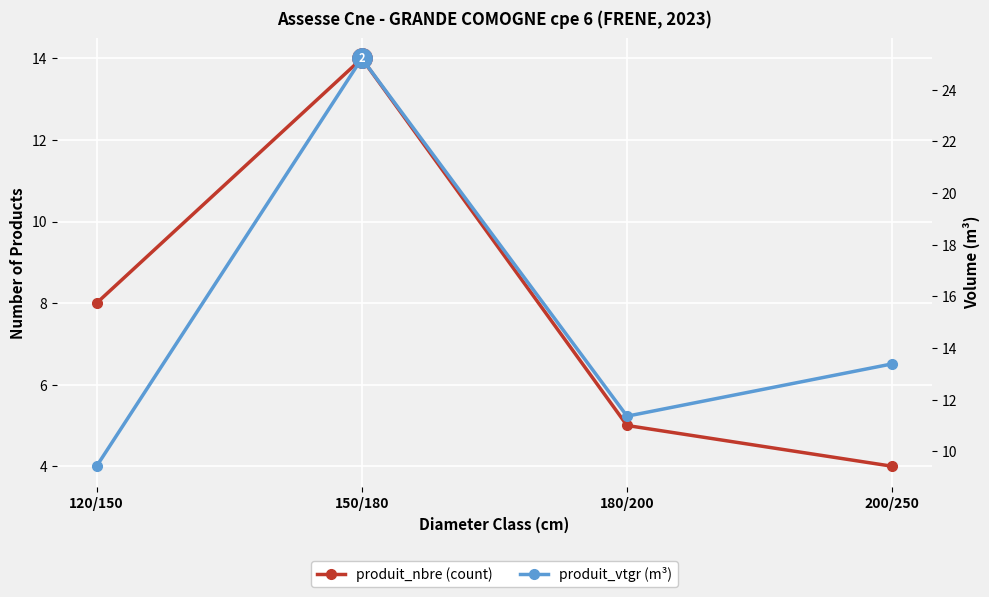

What is the difference between the second highest and minimum values in the produit_nbre (count) series?

4.0